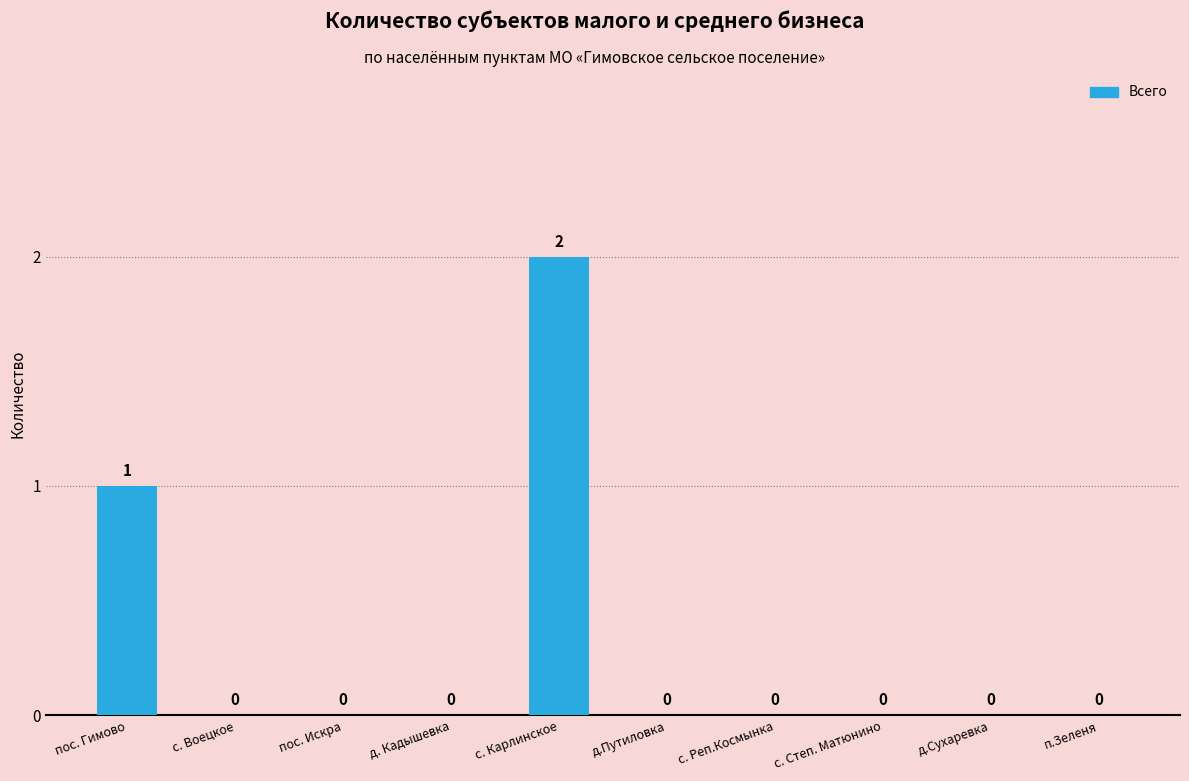

What is the greatest value displayed?

2